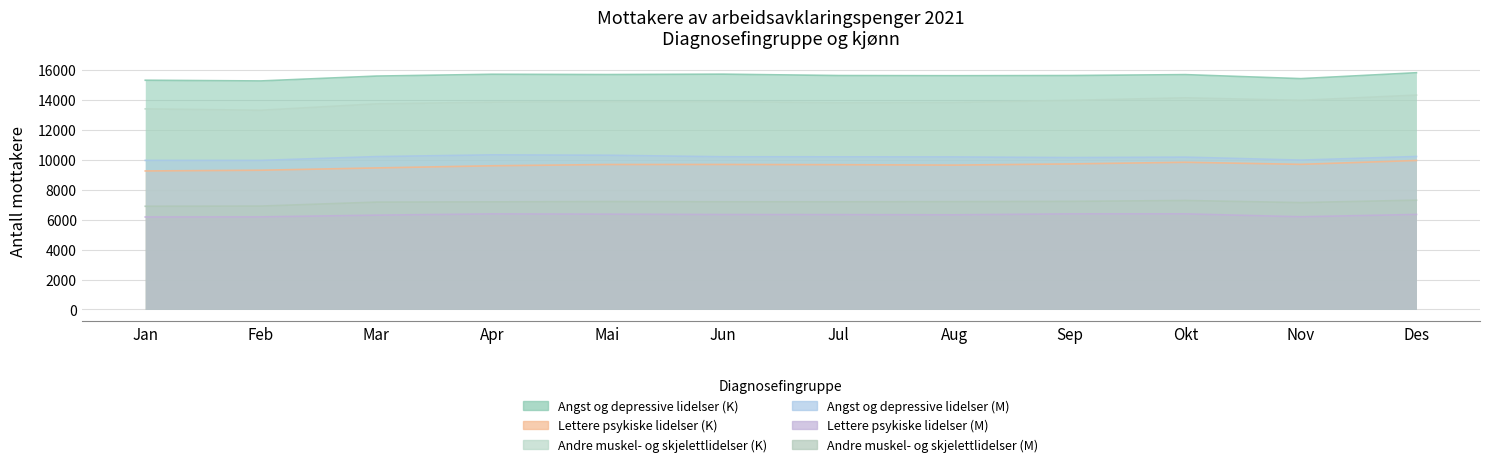

Reading right to left, what are all the values shown in this chart?

Angst og depressive lidelser (K): 15840	15444	15713	15651	15639	15651	15743	15717	15736	15615	15290	15337
Lettere psykiske lidelser (K): 9969	9709	9849	9738	9659	9687	9702	9699	9614	9470	9316	9268
Andre muskel- og skjelettlidelser (K): 14343	13991	14160	13987	13851	13832	13907	13905	13870	13756	13328	13421
Angst og depressive lidelser (M): 10236	9993	10193	10163	10205	10212	10217	10319	10345	10228	9974	9975
Lettere psykiske lidelser (M): 6358	6201	6397	6395	6332	6345	6351	6376	6393	6311	6194	6187
Andre muskel- og skjelettlidelser (M): 7312	7151	7290	7231	7214	7204	7205	7222	7199	7183	6917	6906